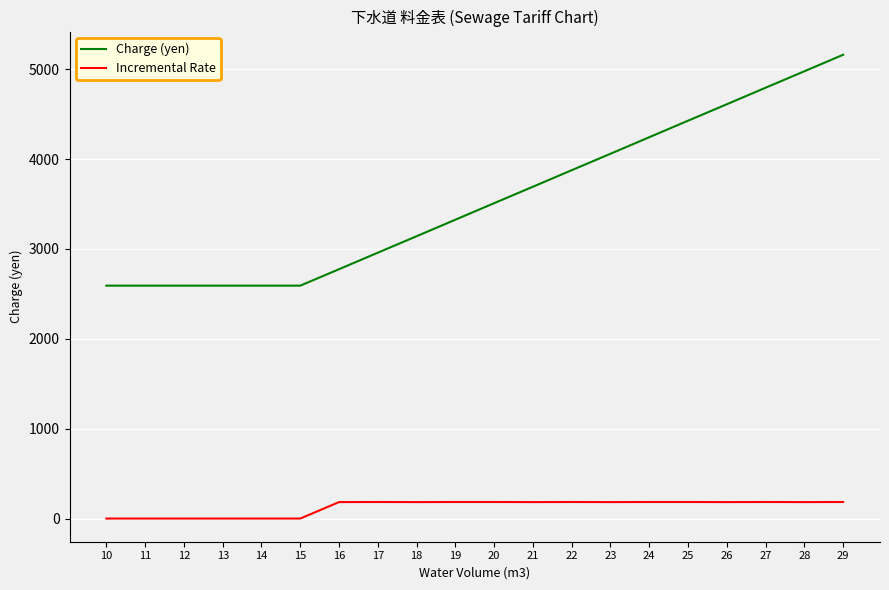

What is the maximum value shown in the chart?

5162